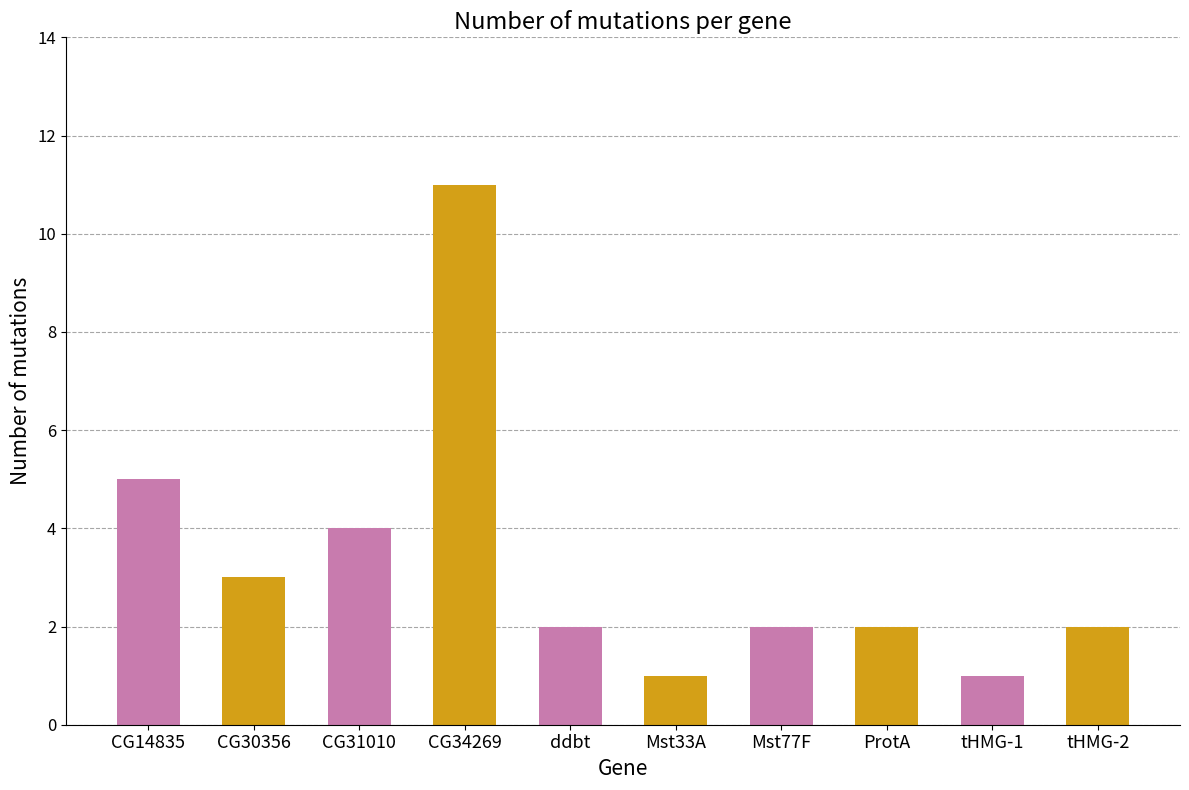

How many series are shown in this chart?

1